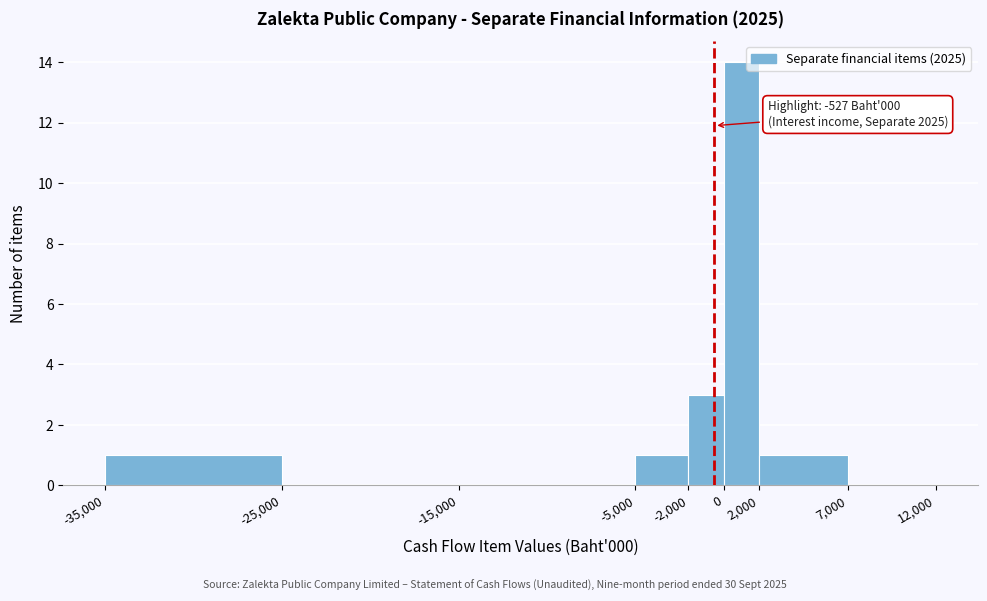

Which range on the x-axis has the tallest bar?

0 to 2,000